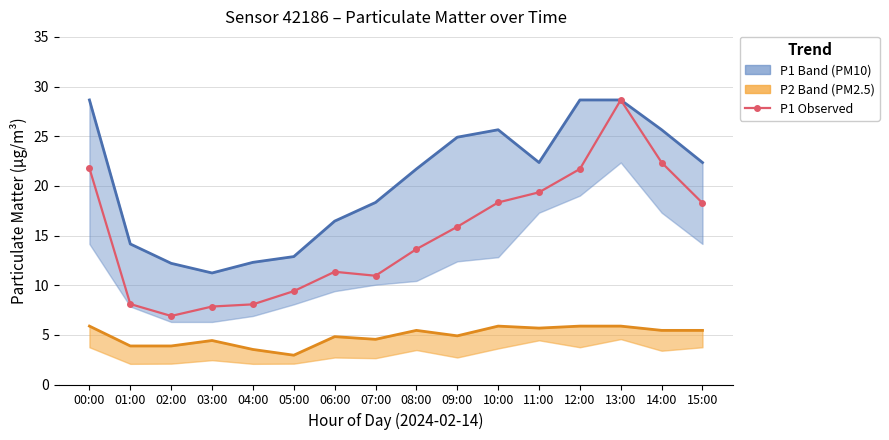

At how many categories does at least one series exceed 27?

3